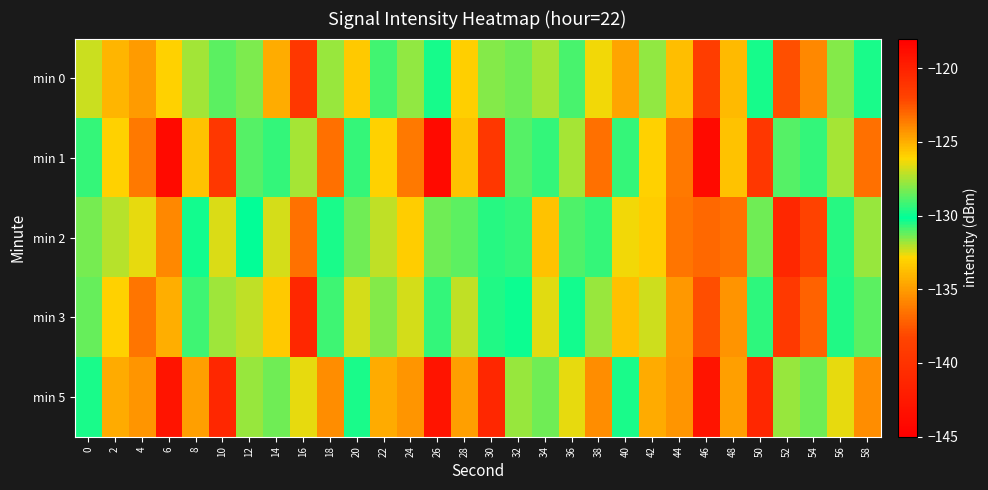

At 26, list the series in order from smallest to largest.

min 1, min 5, min 0, min 3, min 2